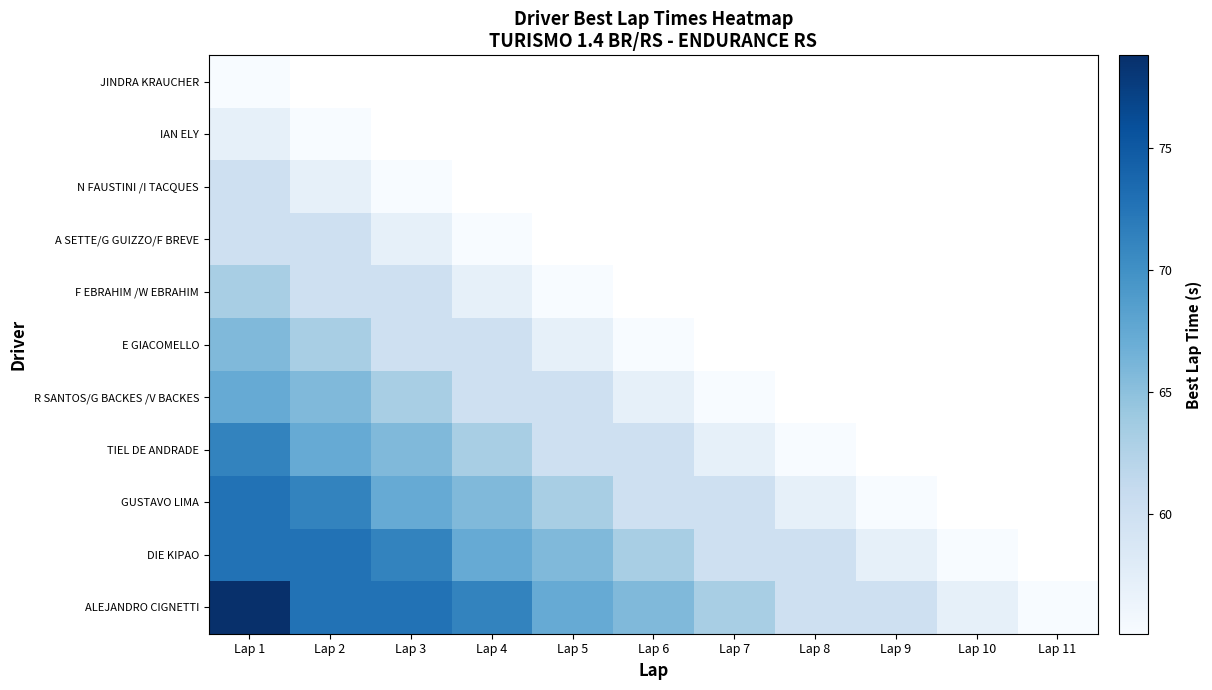

At which category does the chart reach its peak across all series?

Lap 1